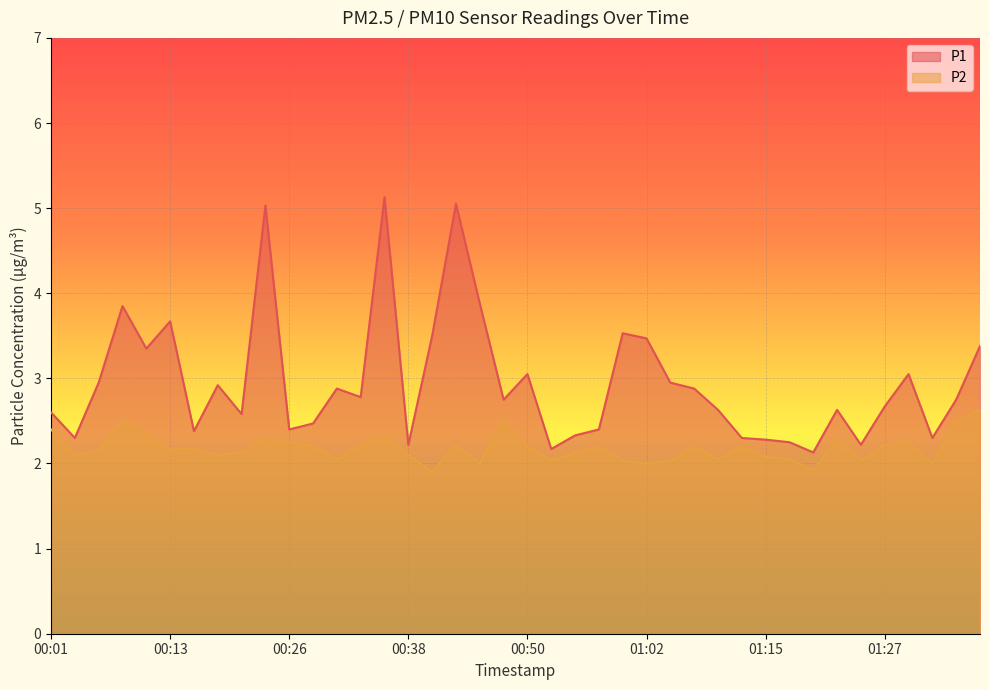

What is the sum of the P1 values at 01:27 and 01:12?

5.0